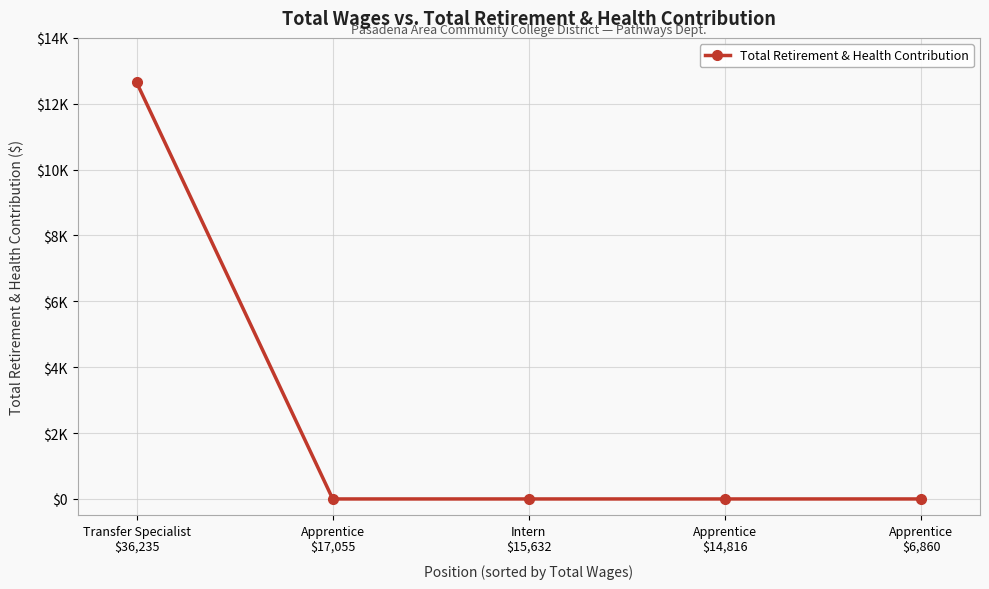

What is the sum of the values at Apprentice
$6,860 and Transfer Specialist
$36,235?

12650